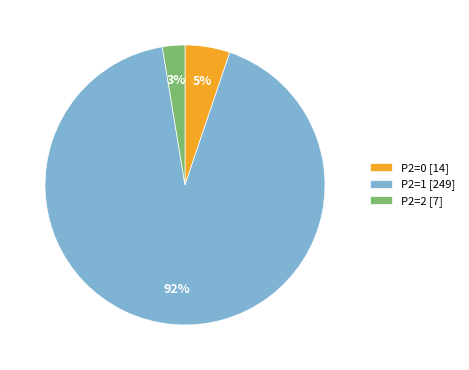

Is there a majority slice in this chart?

Yes